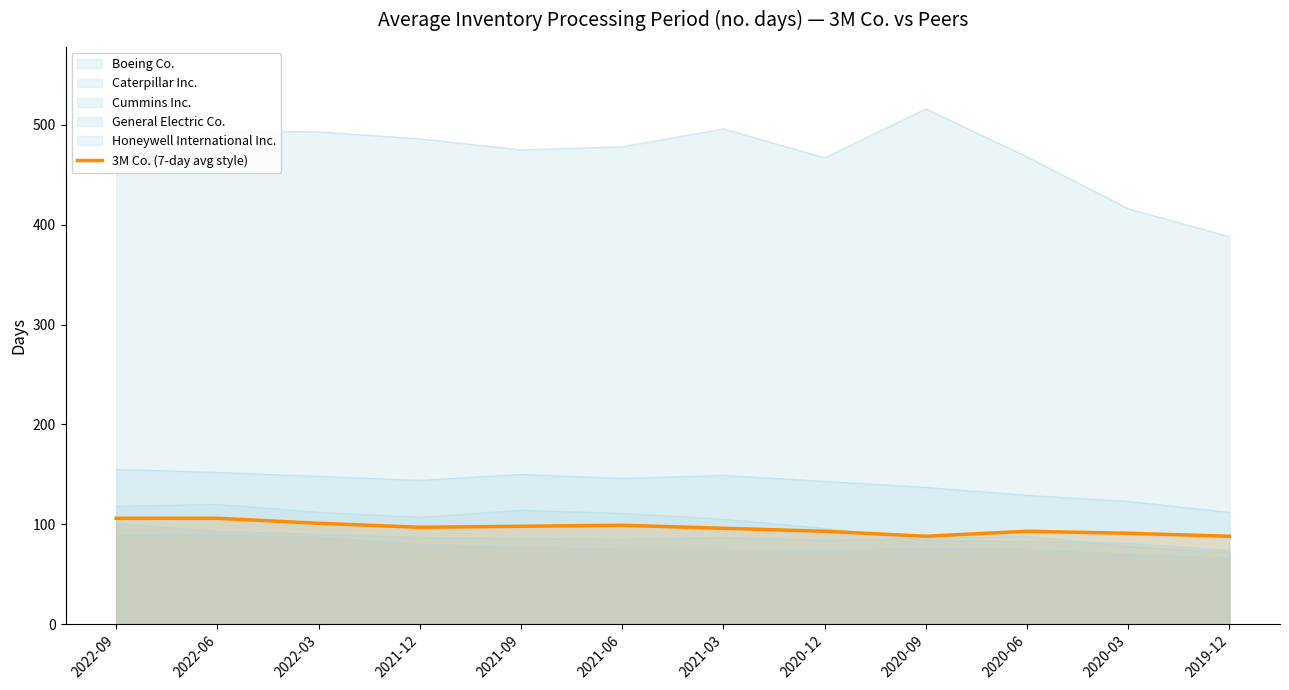

At which label is the value closest to 97?

2021-12